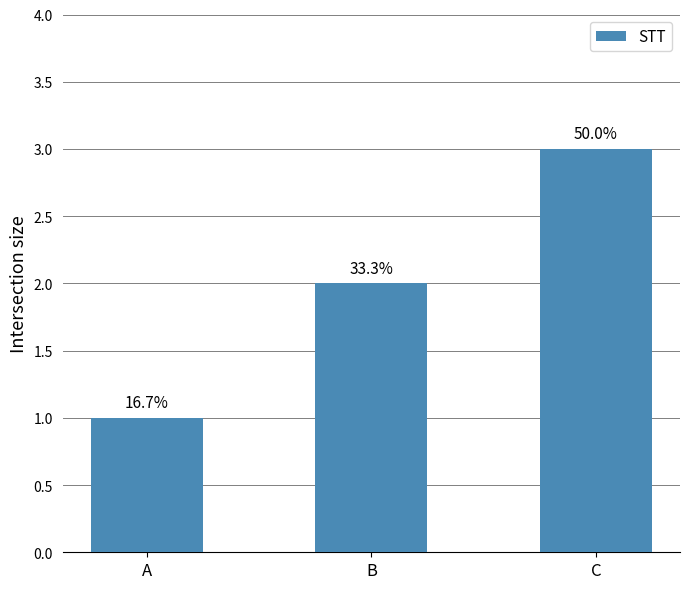

List the labels in order of value, smallest first.

A, B, C